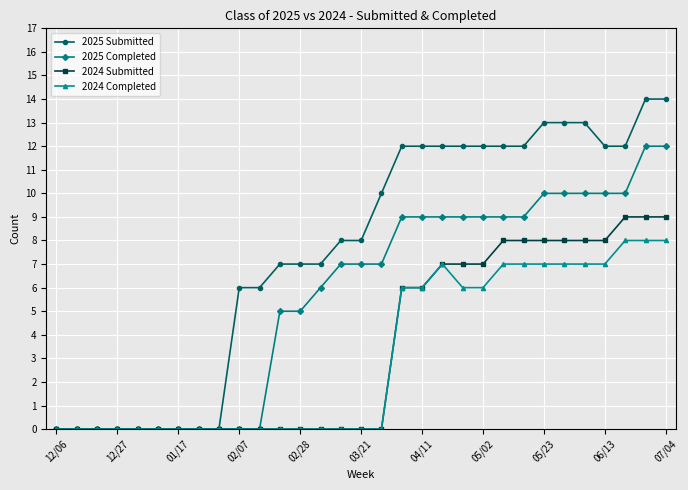

Rank the series by their maximum value, from lowest to highest.

2024 Completed, 2024 Submitted, 2025 Completed, 2025 Submitted